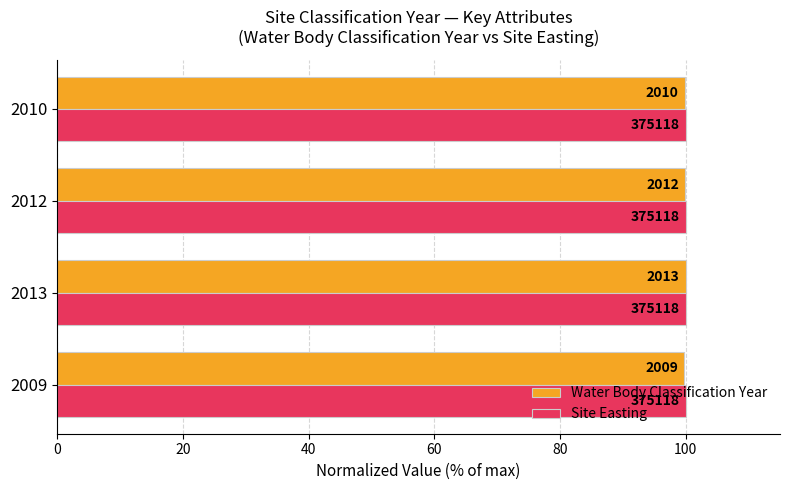

What are all the series names shown in the legend?

Water Body Classification Year, Site Easting